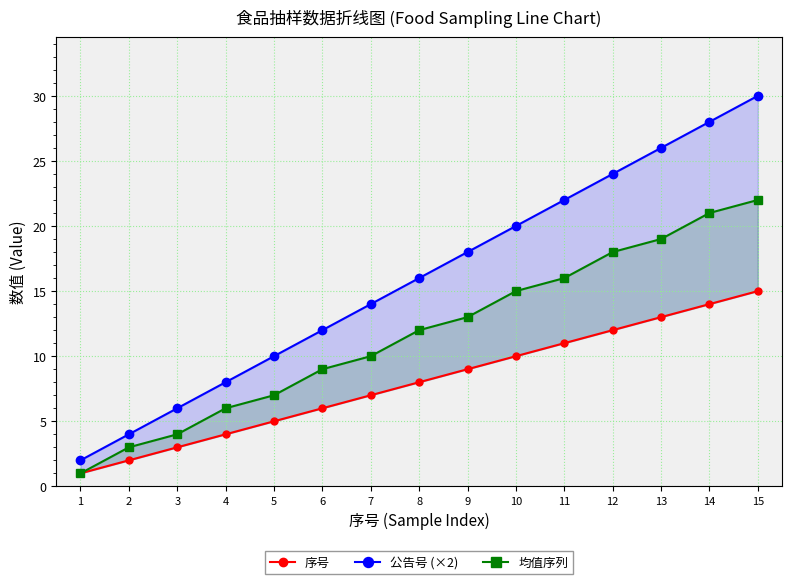

The value of 序号 at 1 is 0. True or false?

False